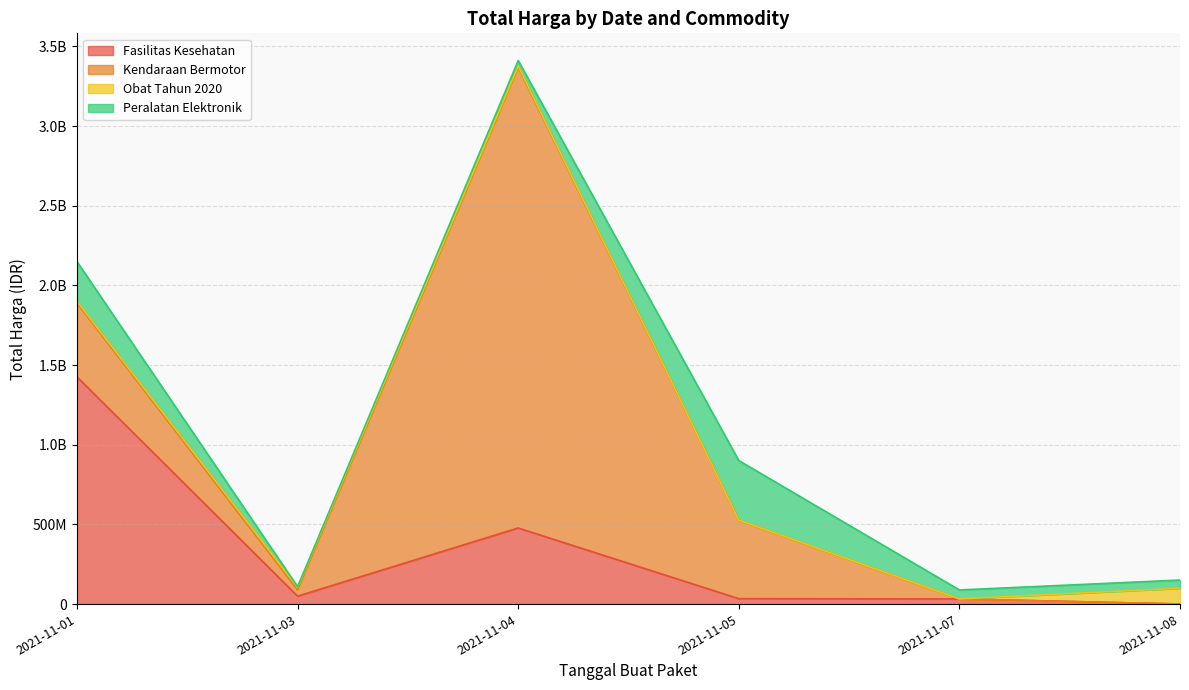

List the series in order of their peak value, highest first.

Kendaraan Bermotor, Fasilitas Kesehatan, Peralatan Elektronik, Obat Tahun 2020